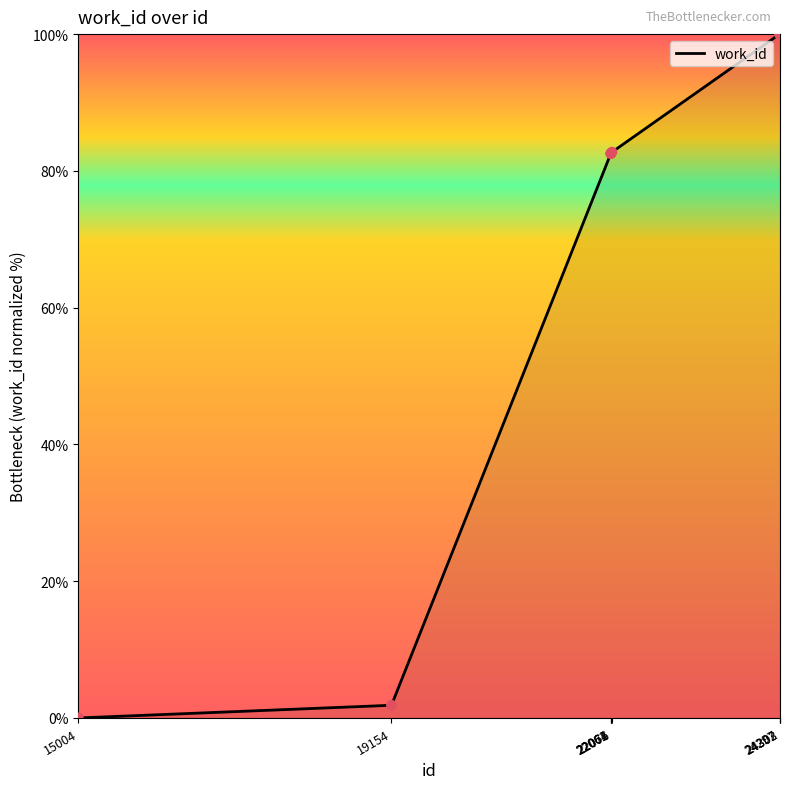

What is the difference between the maximum and minimum values?

100.0